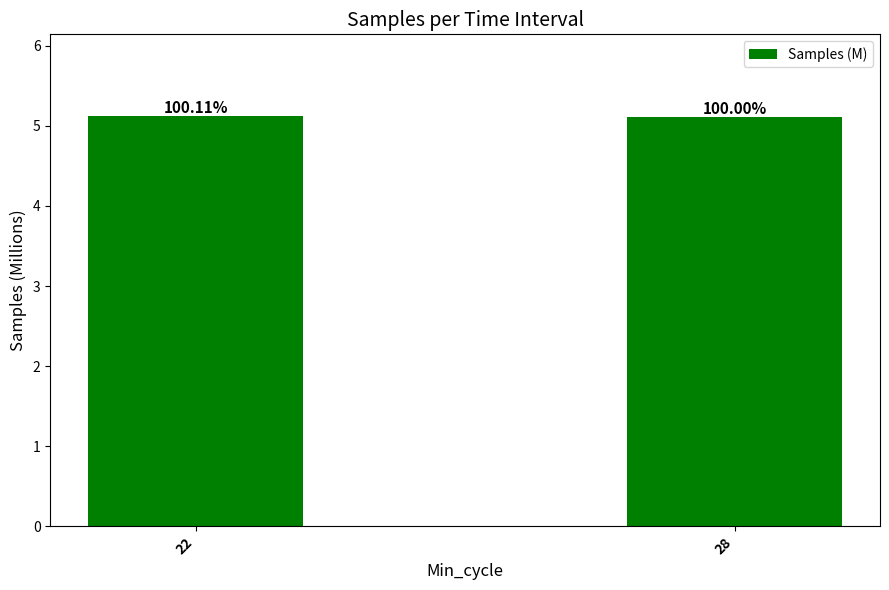

Is it true that the value at 28 is 5.1?

True